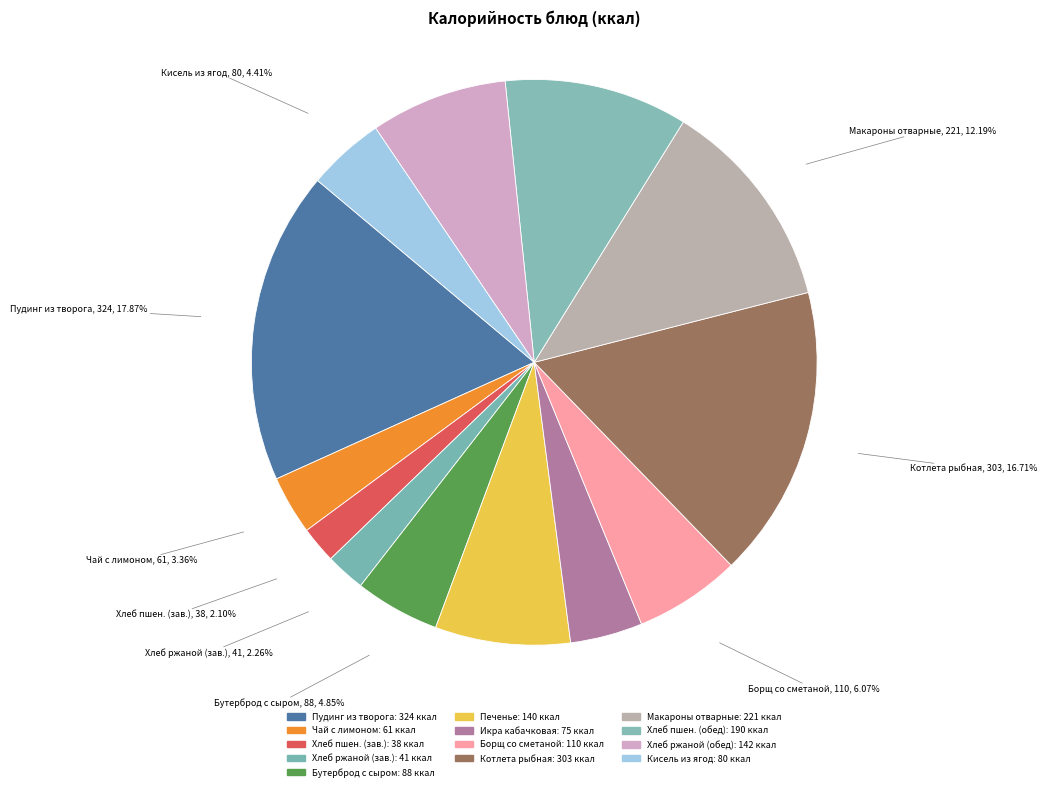

How many slices are in this pie chart?

13